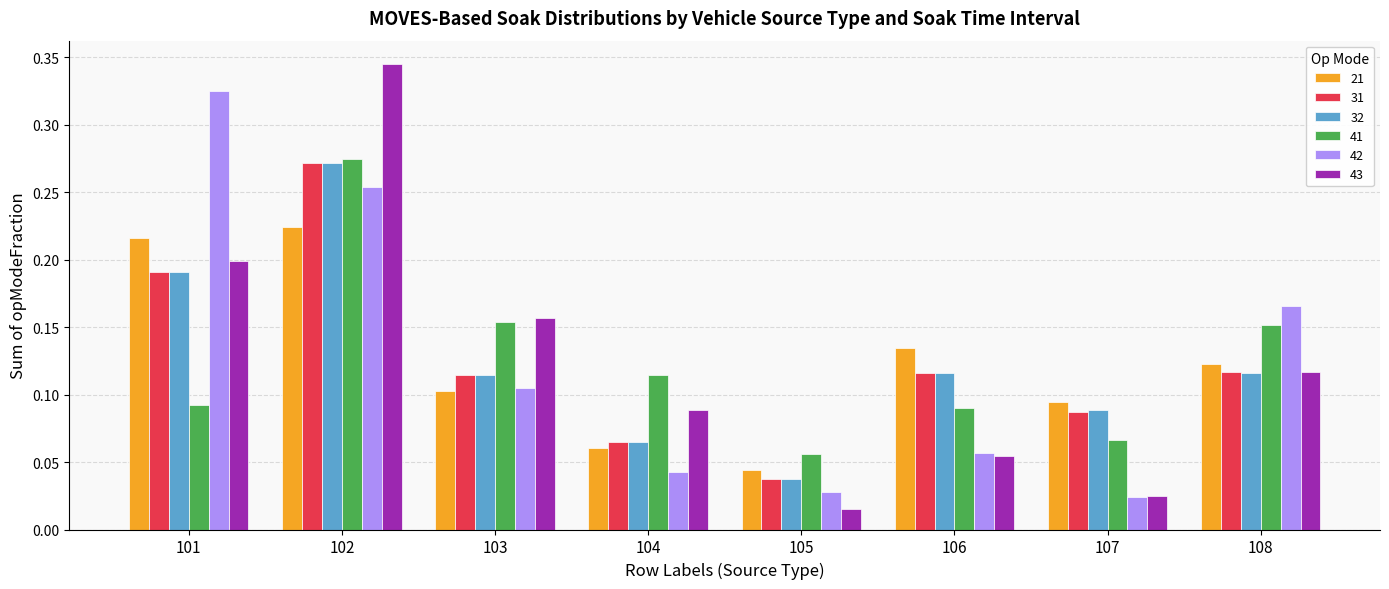

Which series has the largest range (max minus min)?

43